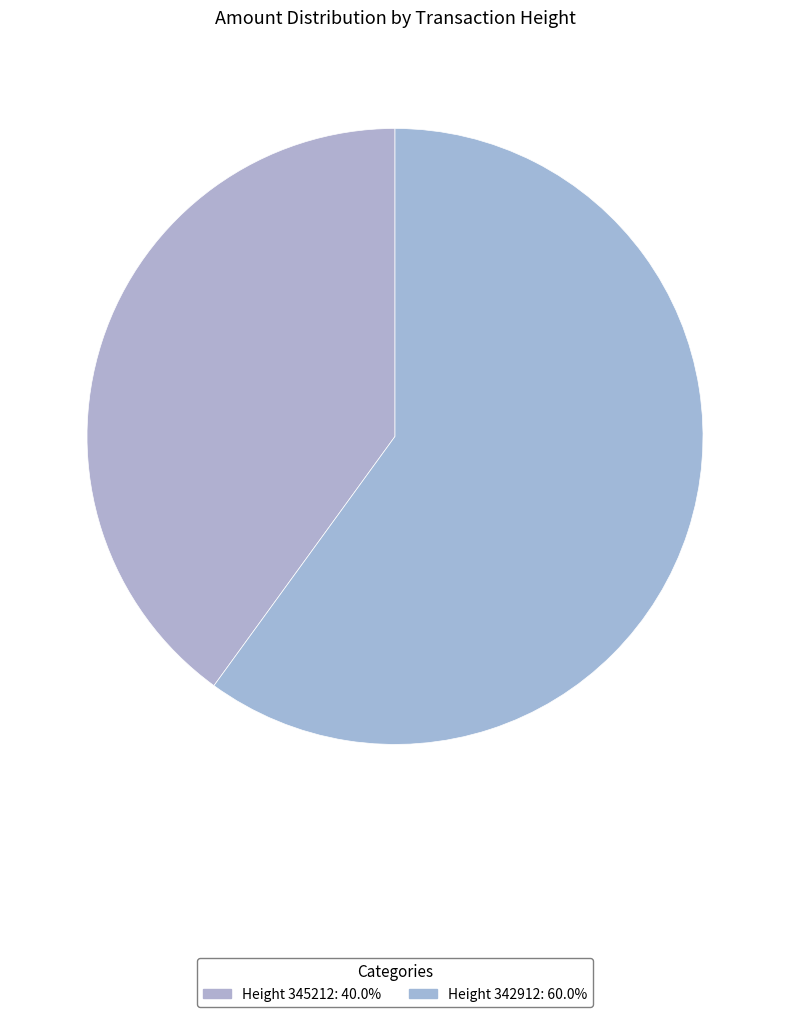

Combined, what portion of the pie is Height 345212 and Height 342912?

100.0%